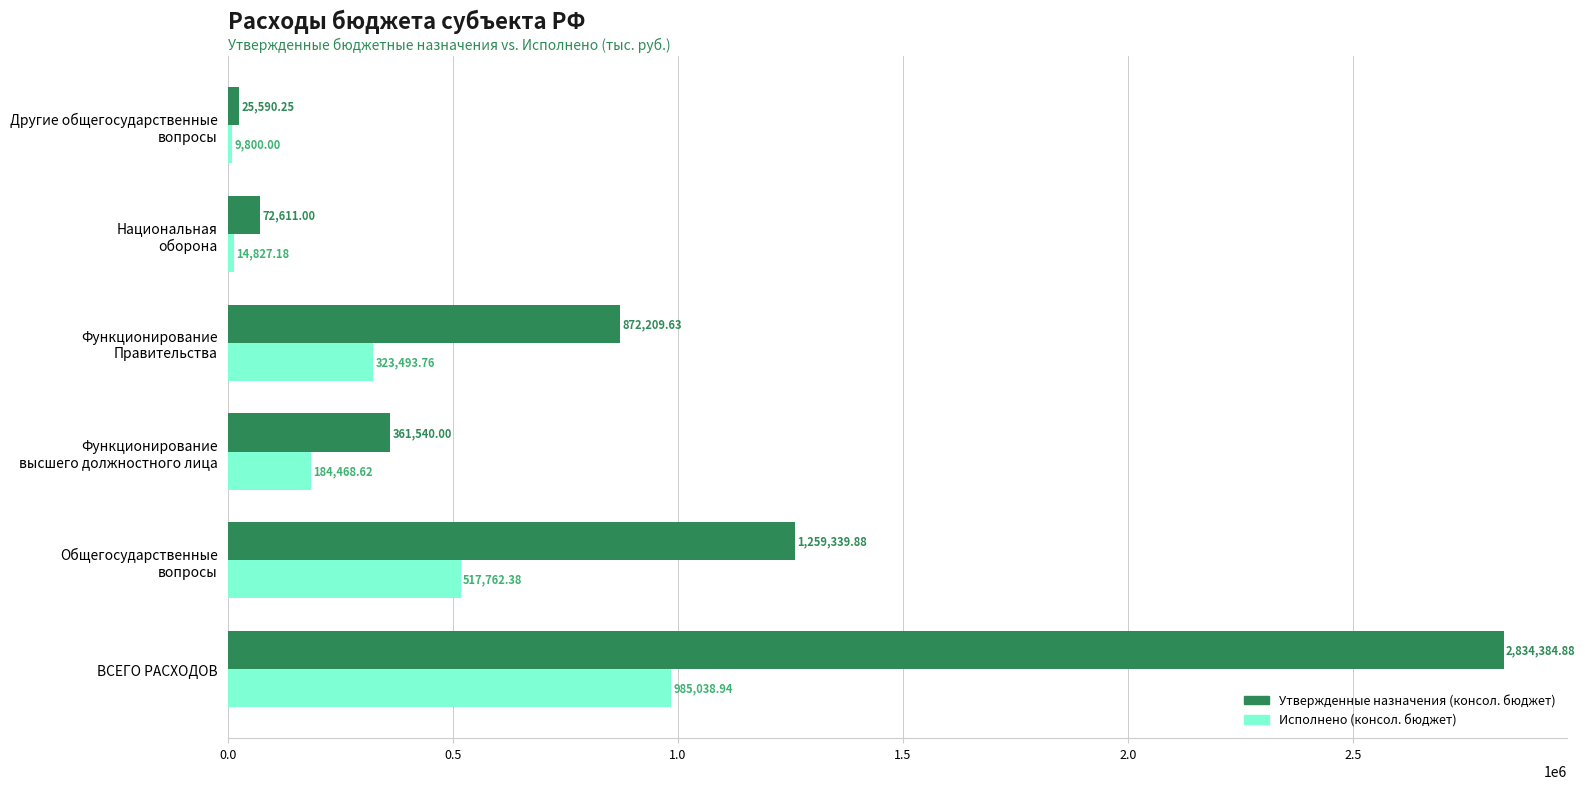

Rank the series by their maximum value, from lowest to highest.

Исполнено (консол. бюджет), Утвержденные назначения (консол. бюджет)